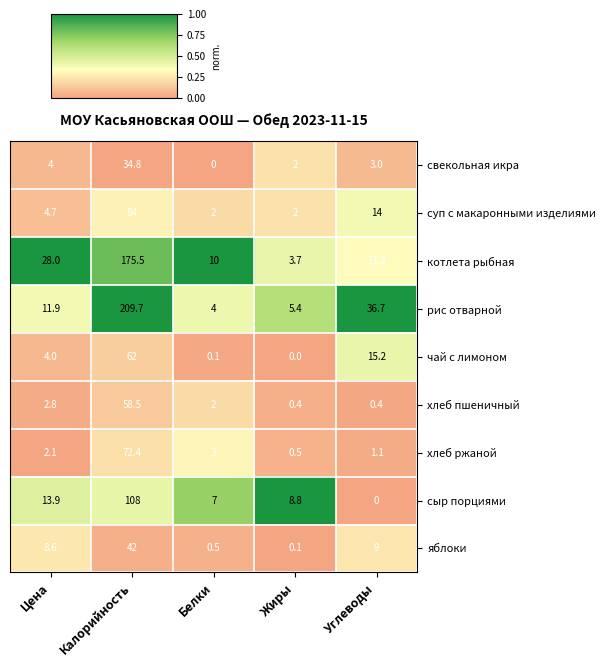

At how many categories does at least one series exceed 0?

5